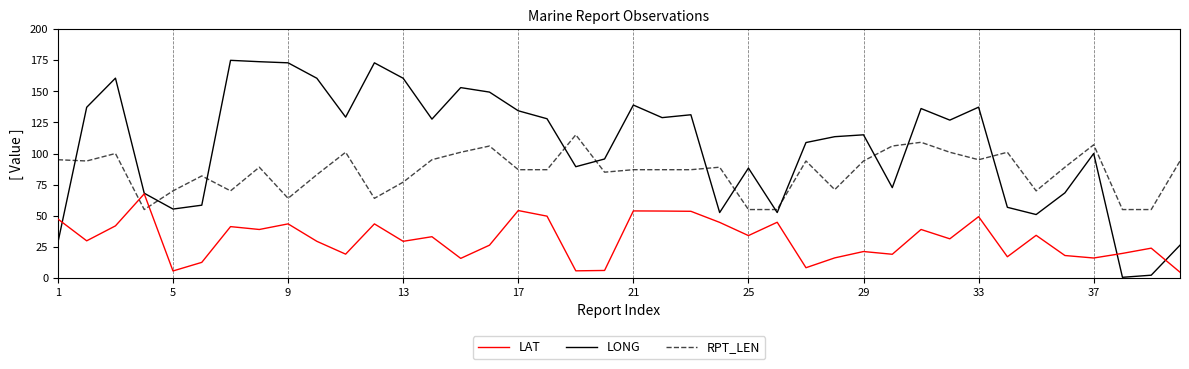

How many lines are shown in the chart?

3